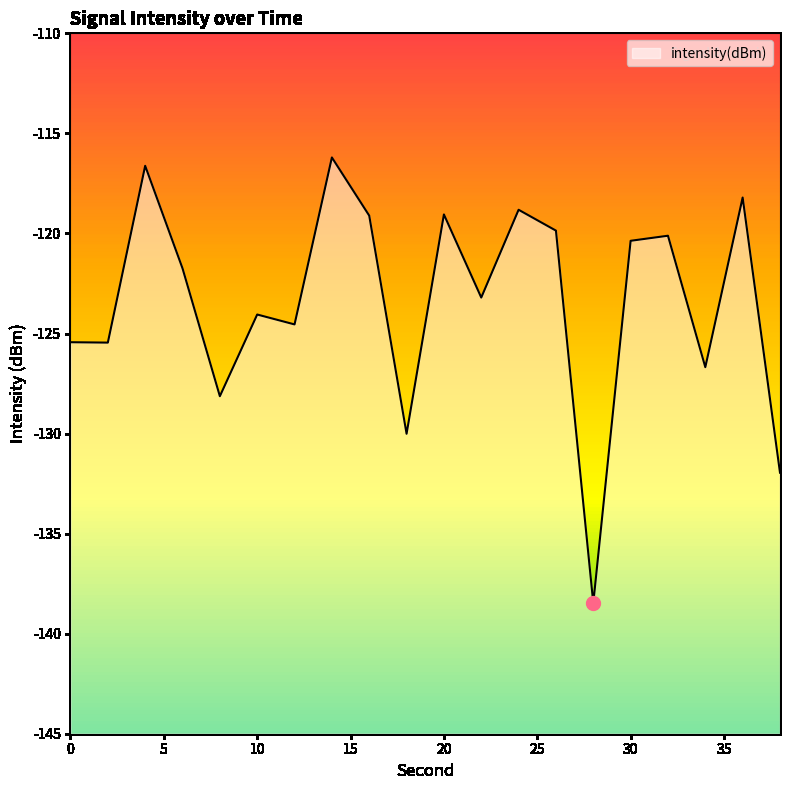

The value at 6 is -121.7. True or false?

True